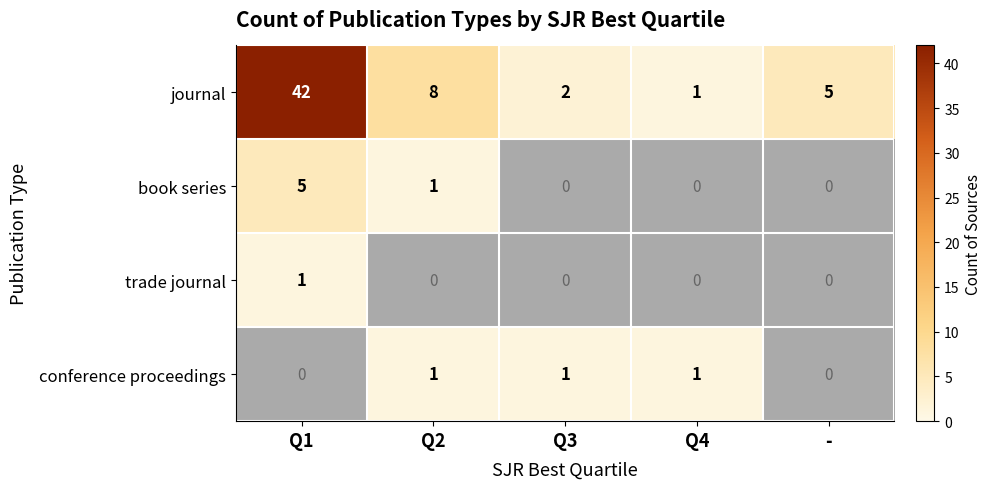

Where is journal nearest to the value 21?

Q2